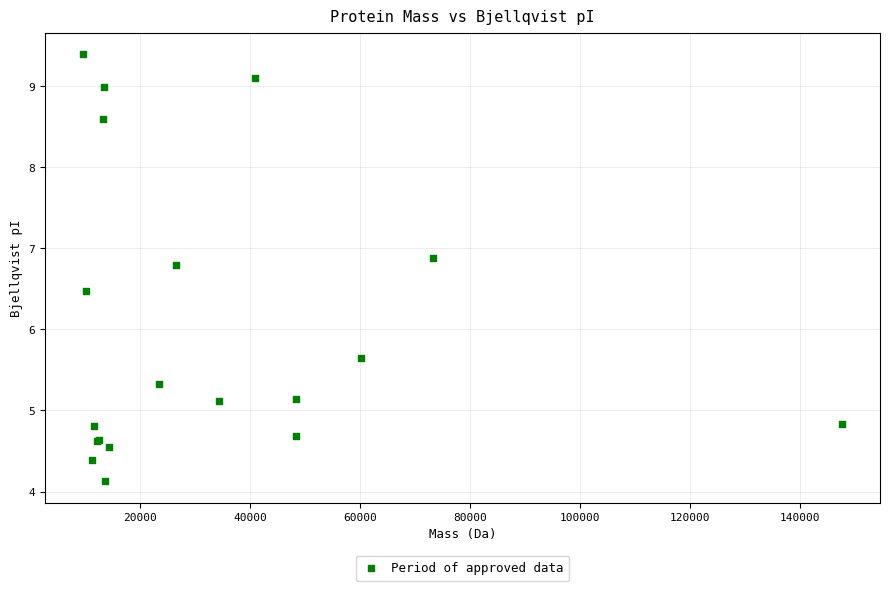

What Y value in the scatter plot is closest to 6?

5.7